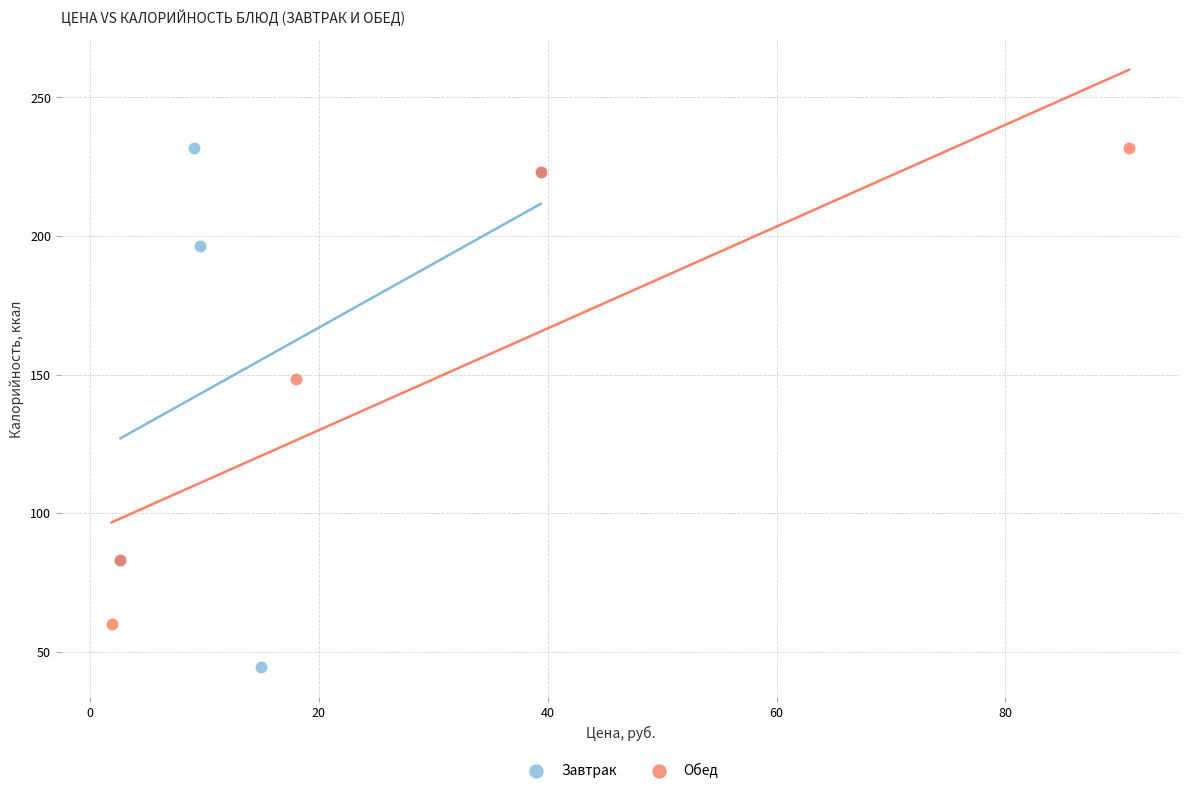

What are all the series names shown in the legend?

Завтрак, Обед